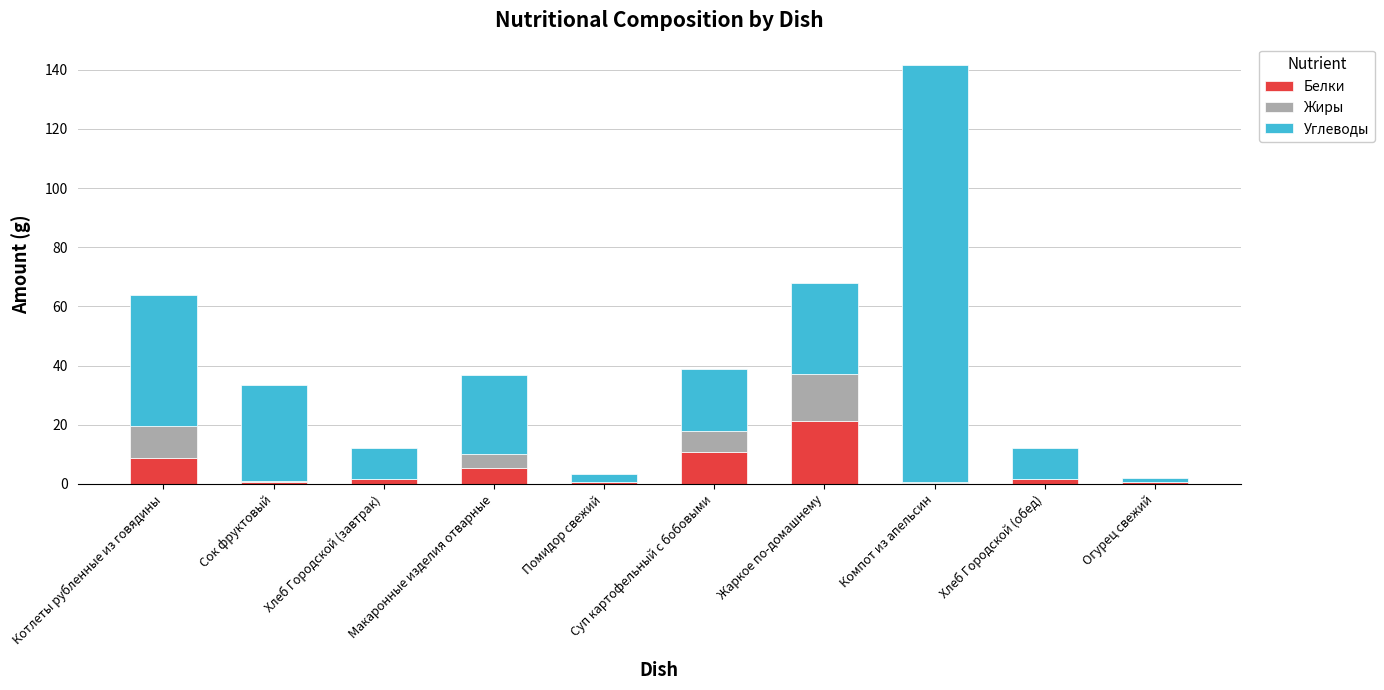

What is the maximum value for Белки?

21.3